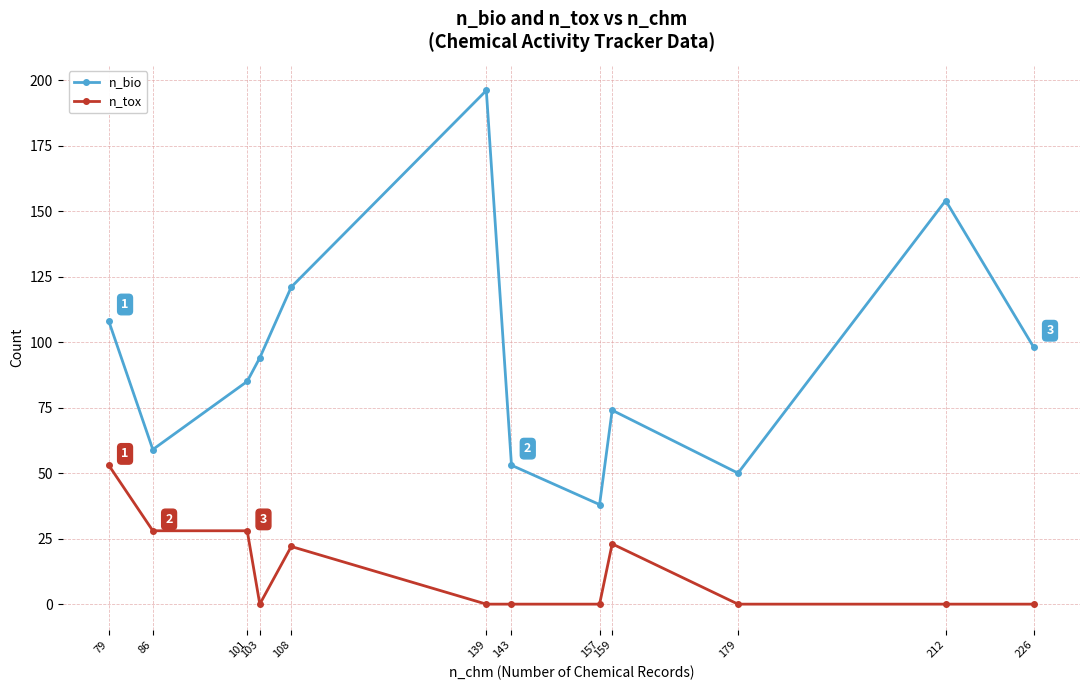

What is the maximum value shown in the chart?

196